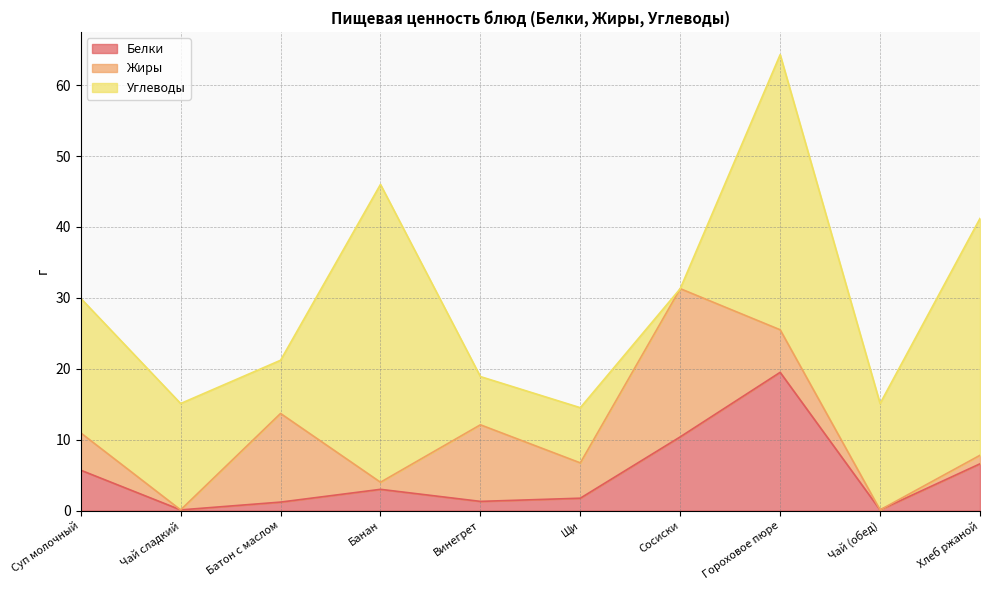

True or false: Жиры has more than 0 points higher than both neighbors.

True